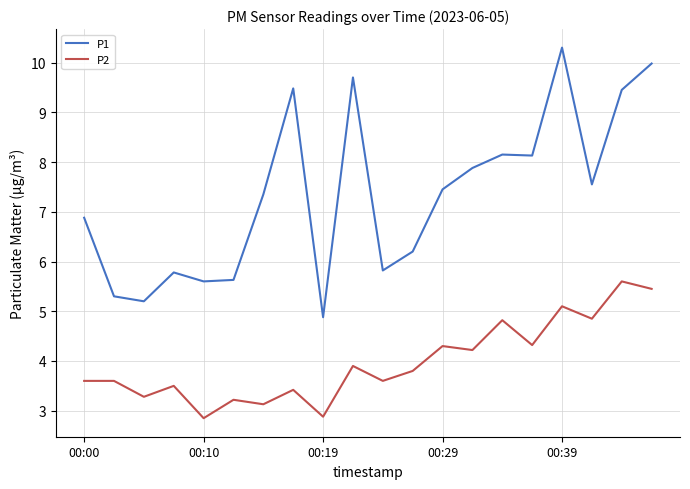

What is the smallest value displayed?

2.9